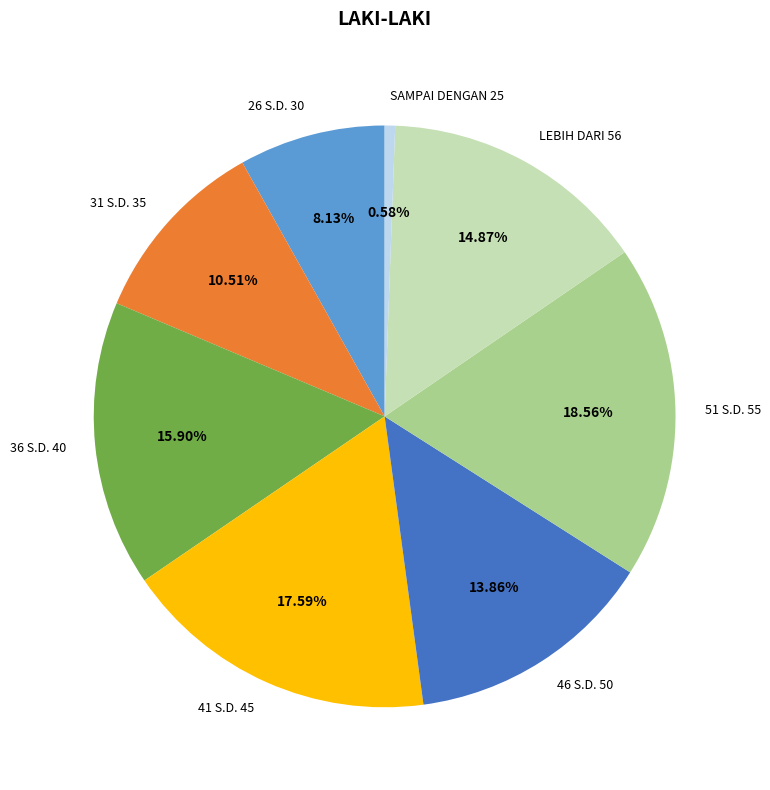

Does any single category account for the majority?

No